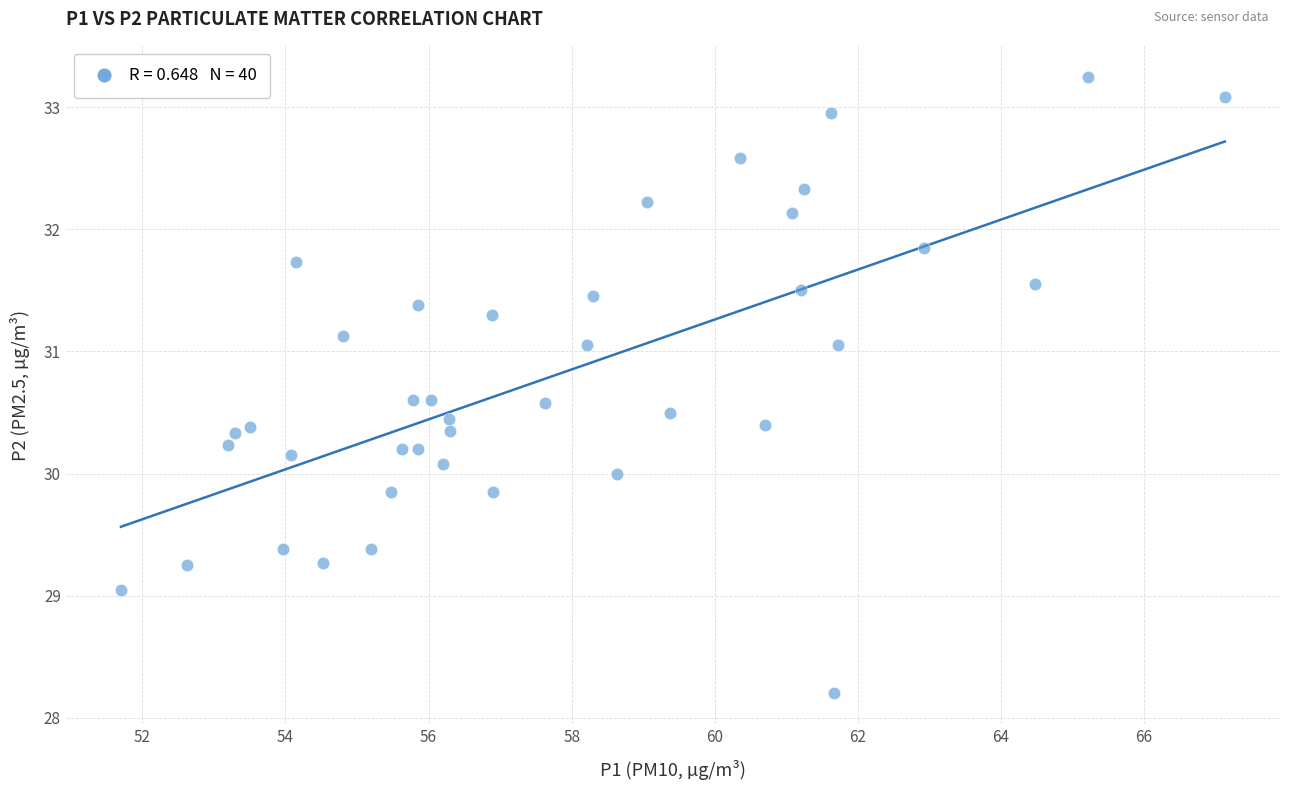

What is the range of X values (max minus min)?

15.4